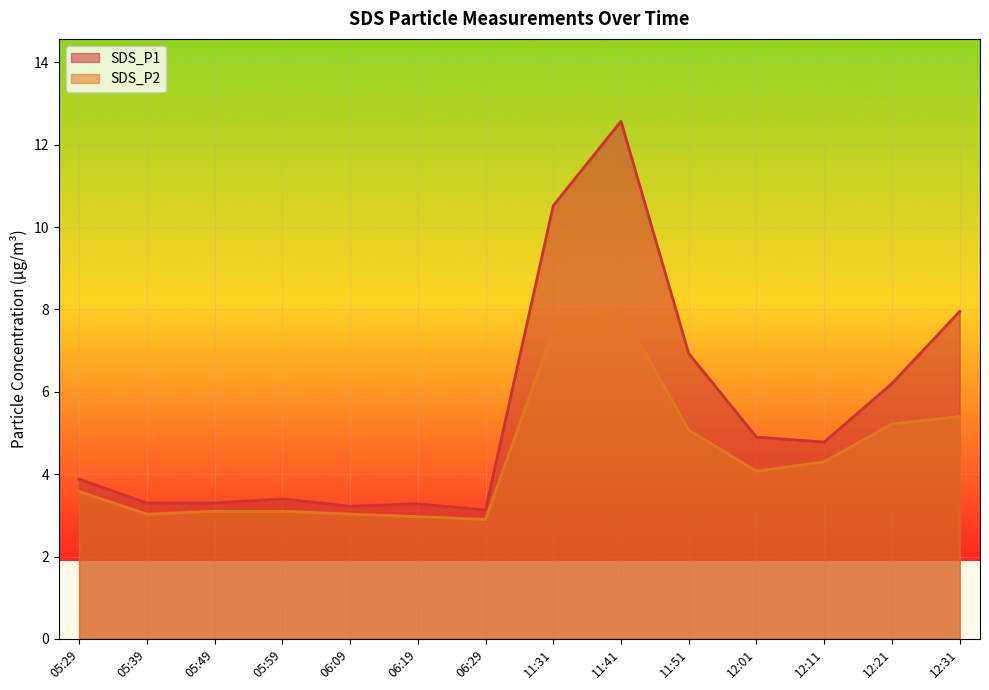

How many data points in SDS_P2 are less than 4?

7